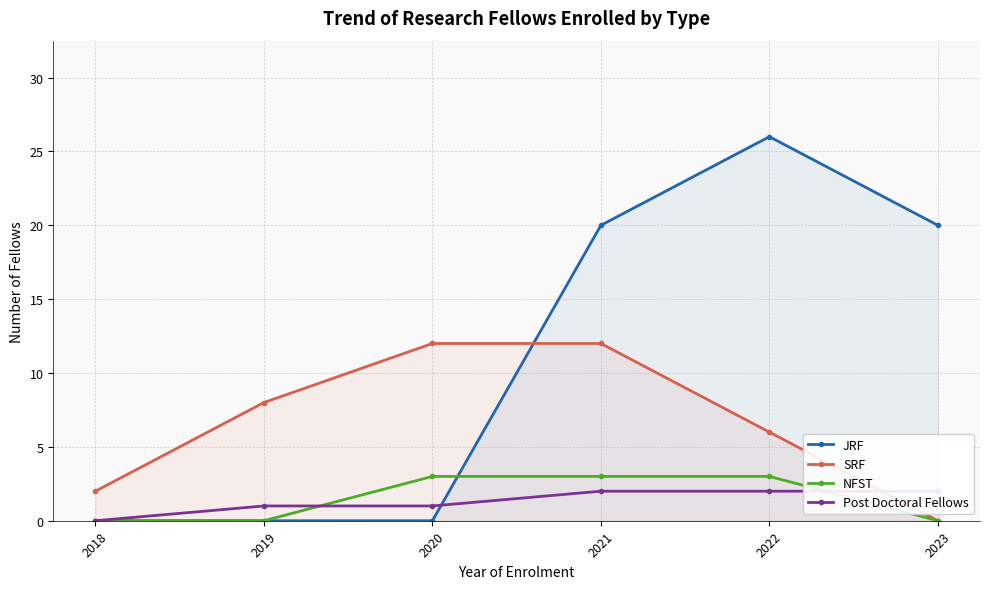

At 2020, list the series in order from largest to smallest.

SRF, NFST, Post Doctoral Fellows, JRF